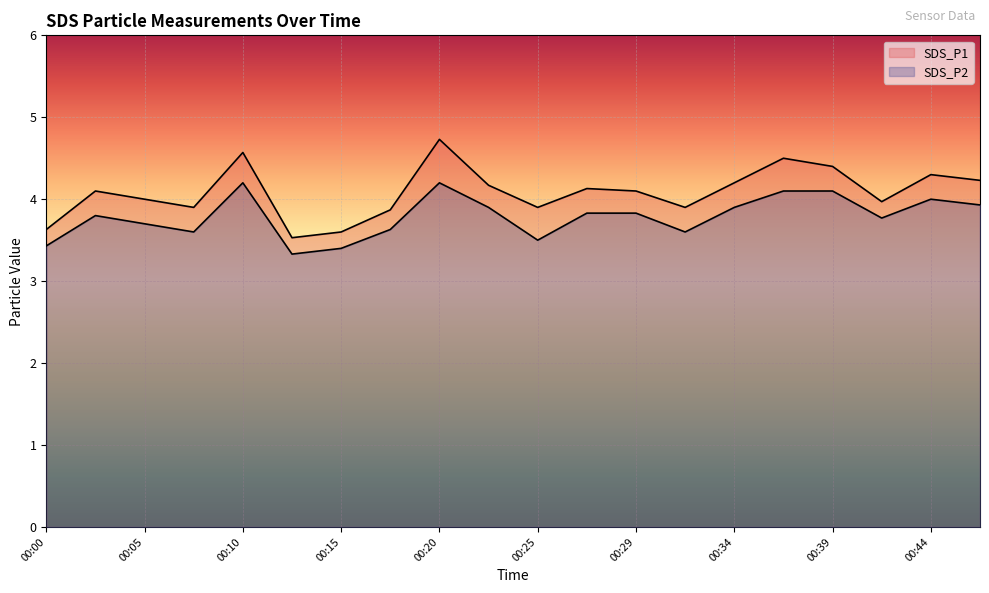

Rank the series by their maximum value, from highest to lowest.

SDS_P1, SDS_P2